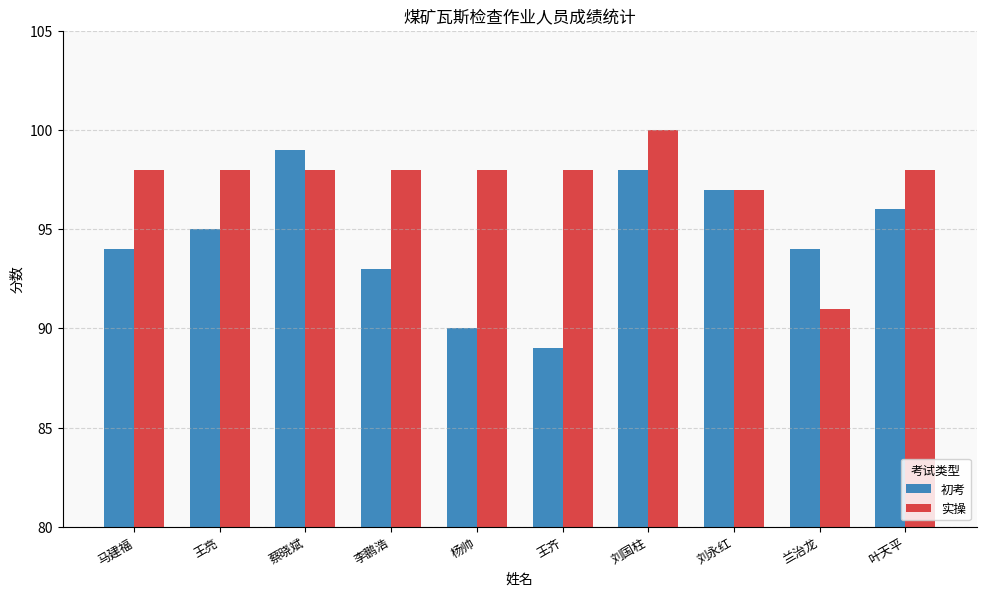

The 实操 series shows 98 at 叶天平. True or false?

True